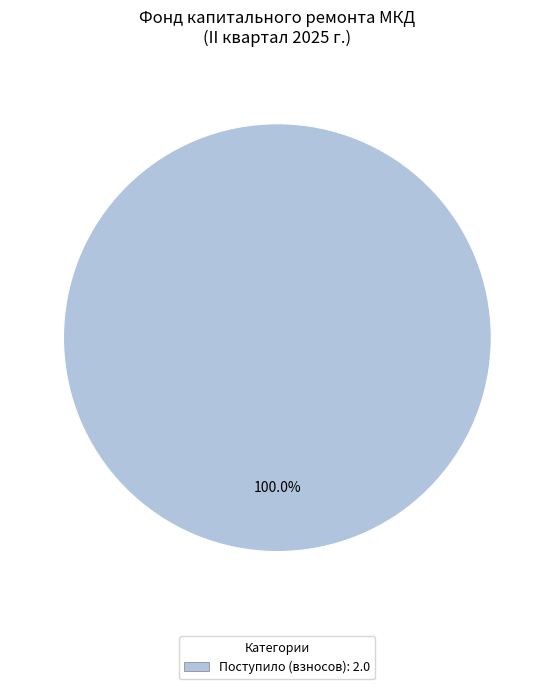

Does any single category account for the majority?

Yes